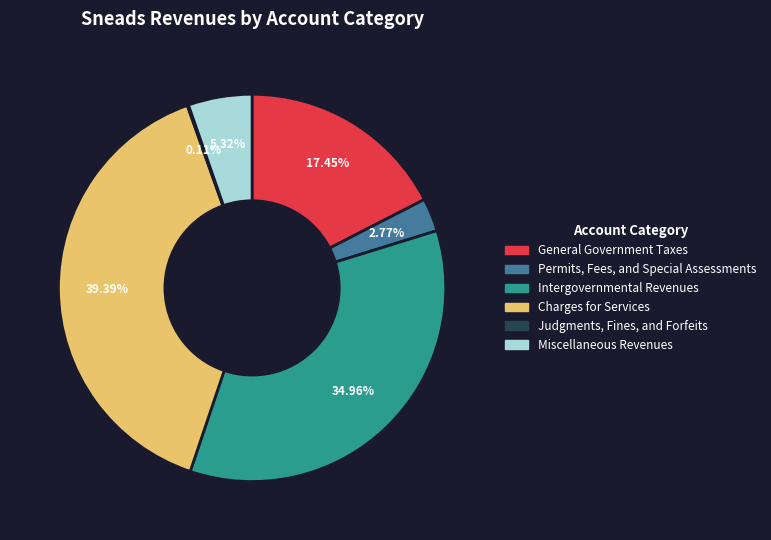

Which slice is the largest?

Charges for Services